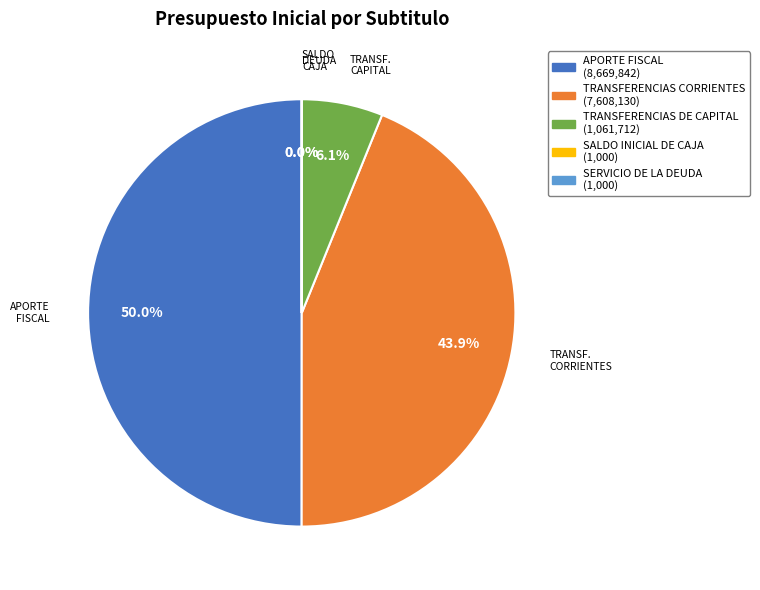

What percentage is NOT represented by TRANSFERENCIAS CORRIENTES?

56.1%